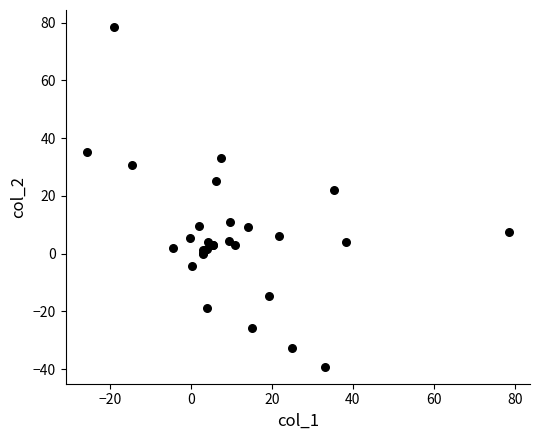

What Y value in the scatter plot is closest to 19?

21.9